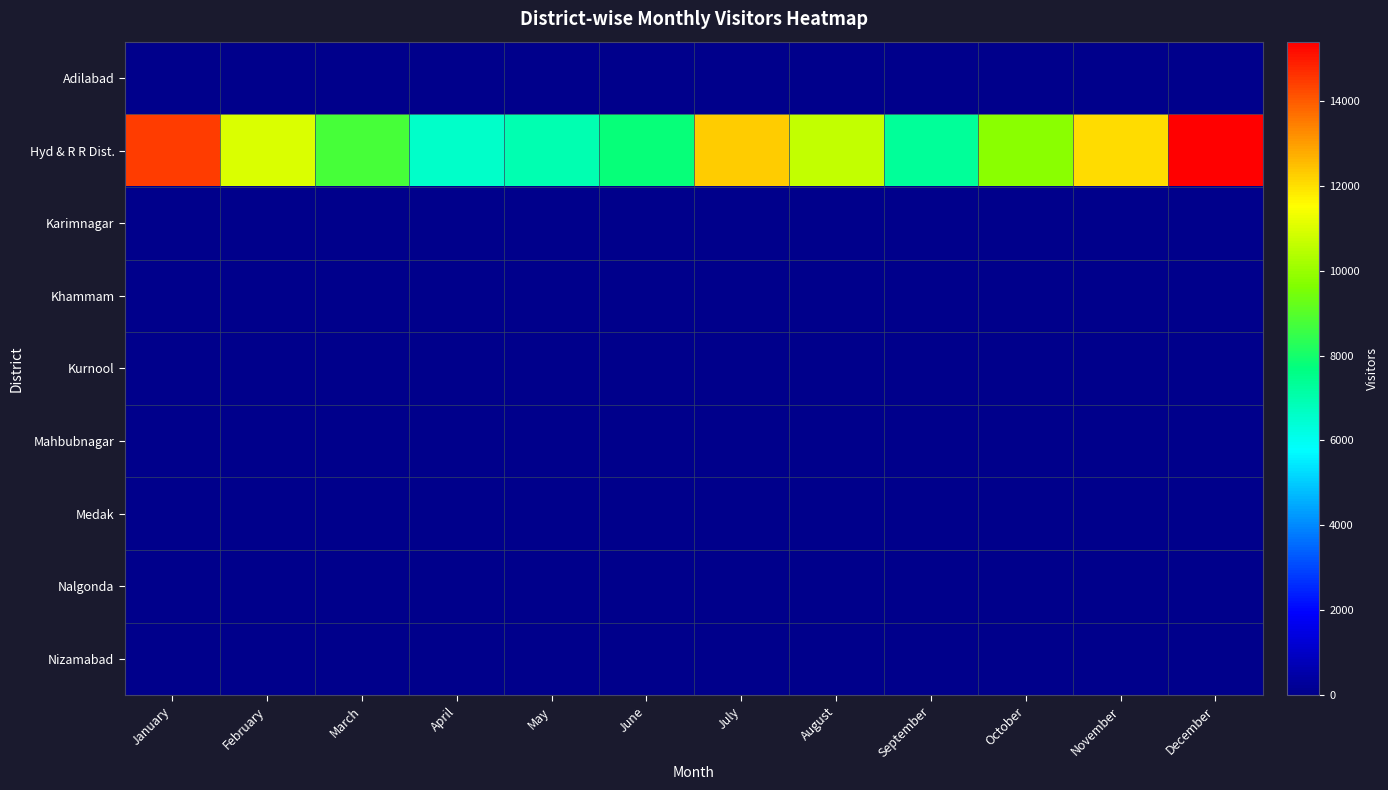

At which category does the chart reach its minimum across all series?

August